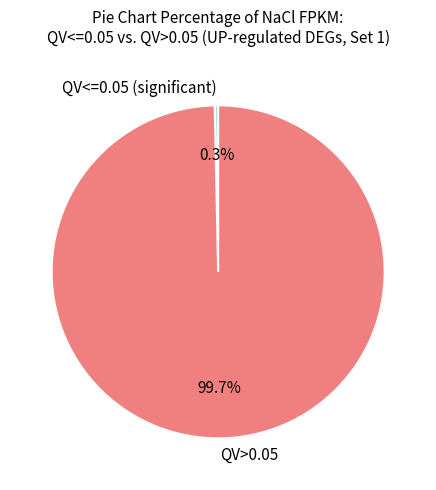

Which category has the biggest portion of the pie?

QV>0.05